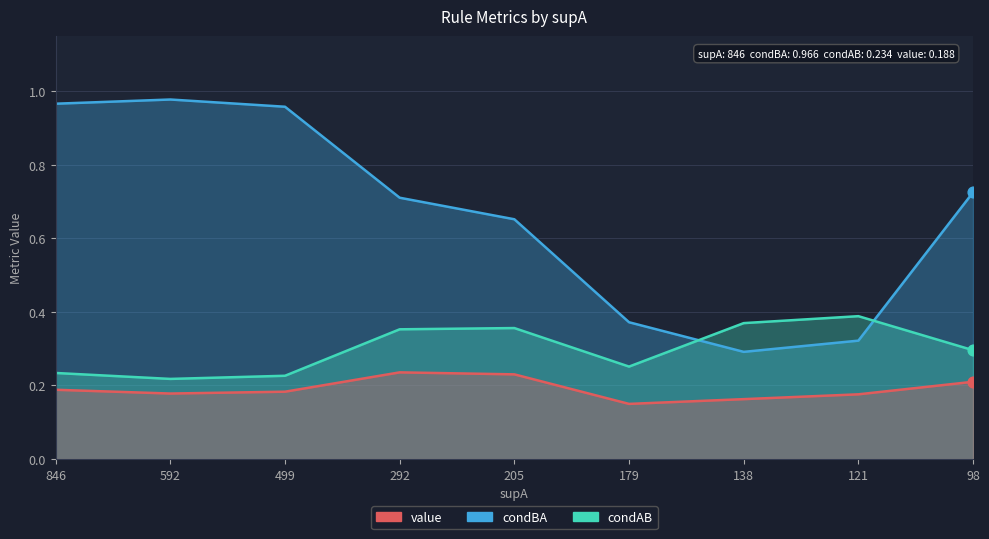

Which series reaches the maximum Y coordinate?

condBA